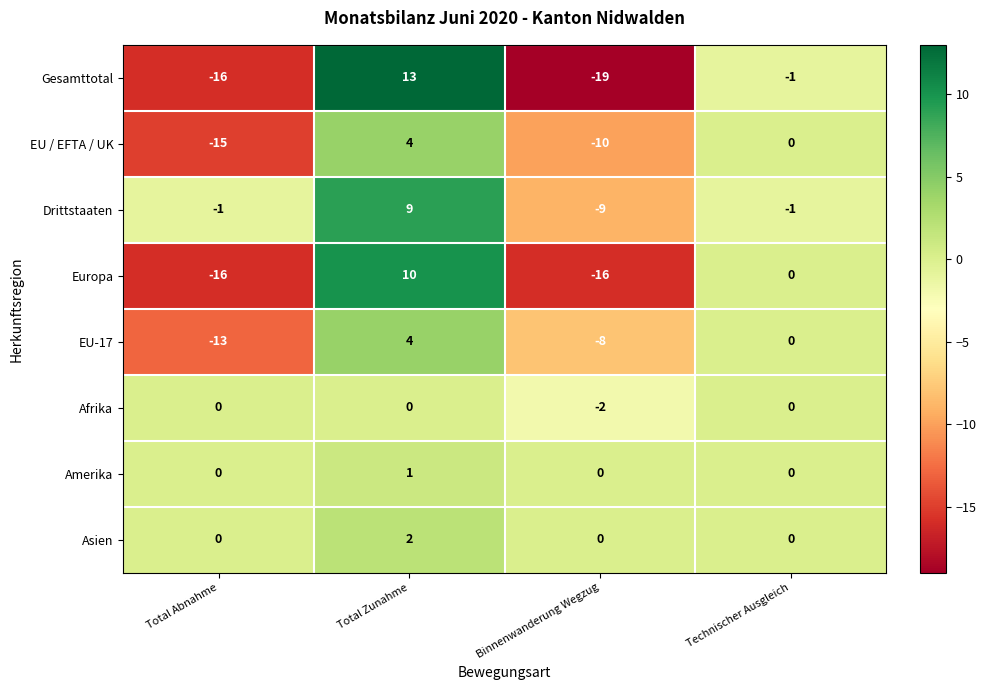

How many EU / EFTA / UK values are between -10 and 4?

3